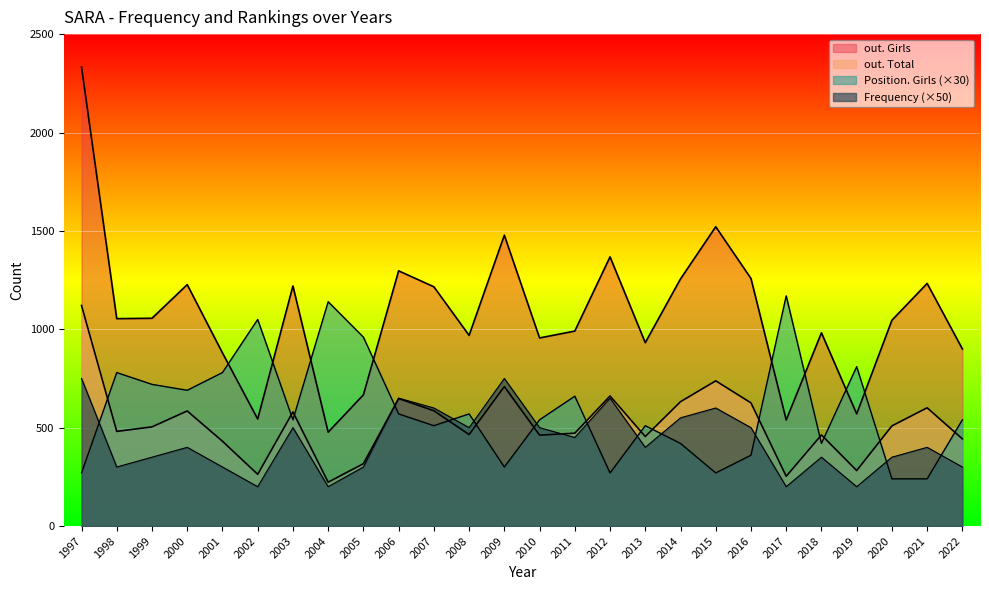

At which category is the sum across all series the highest?

1997